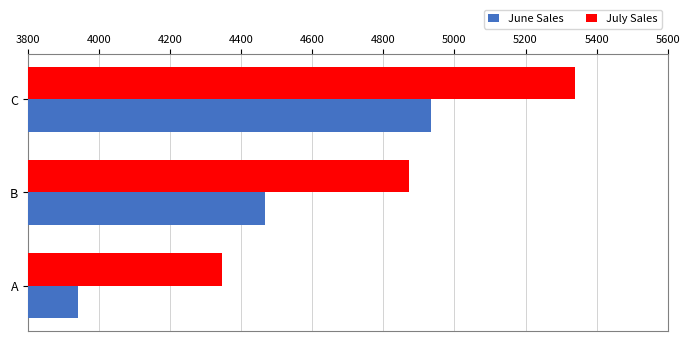

What value does the July Sales series have at B?

4873.4